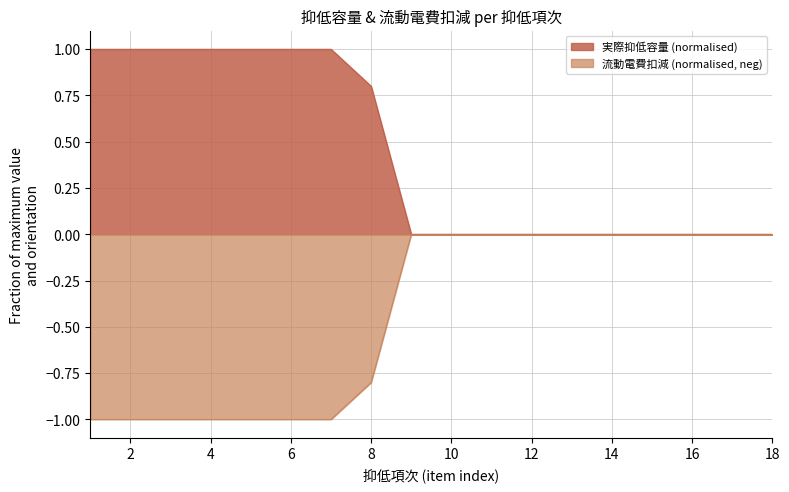

What is the smallest value displayed?

-1.0